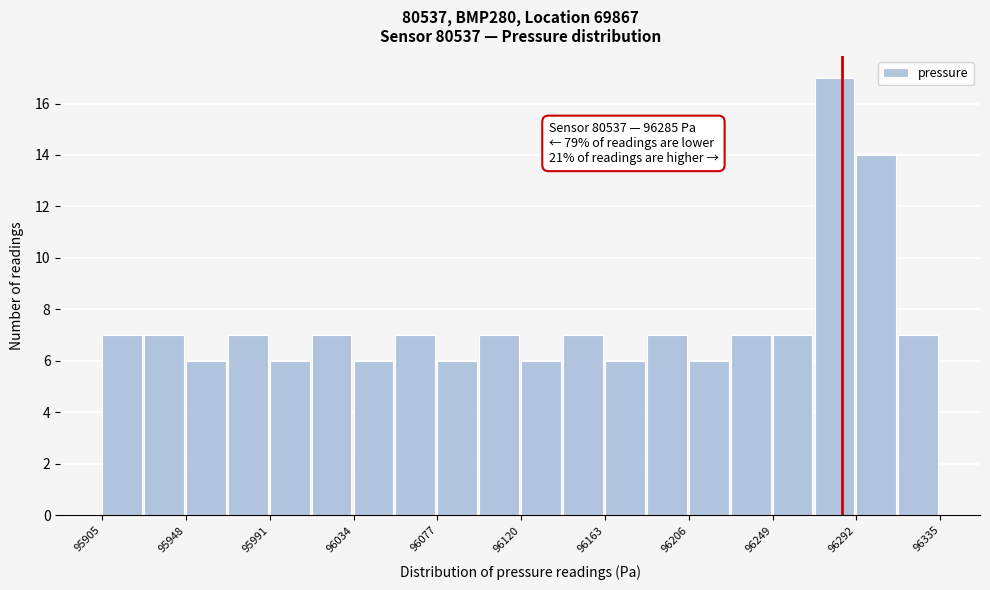

Over which range of the x-axis is the bar tallest?

96270 to 96290